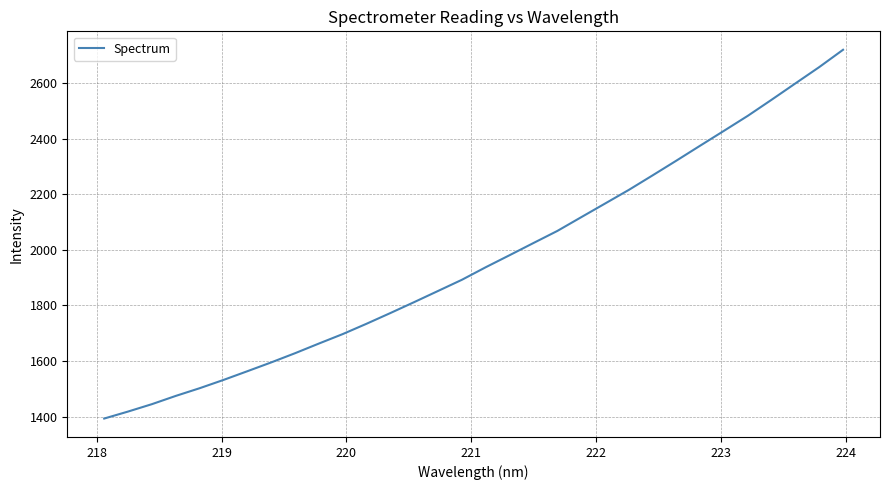

What is the difference between the maximum and minimum values?

1327.4